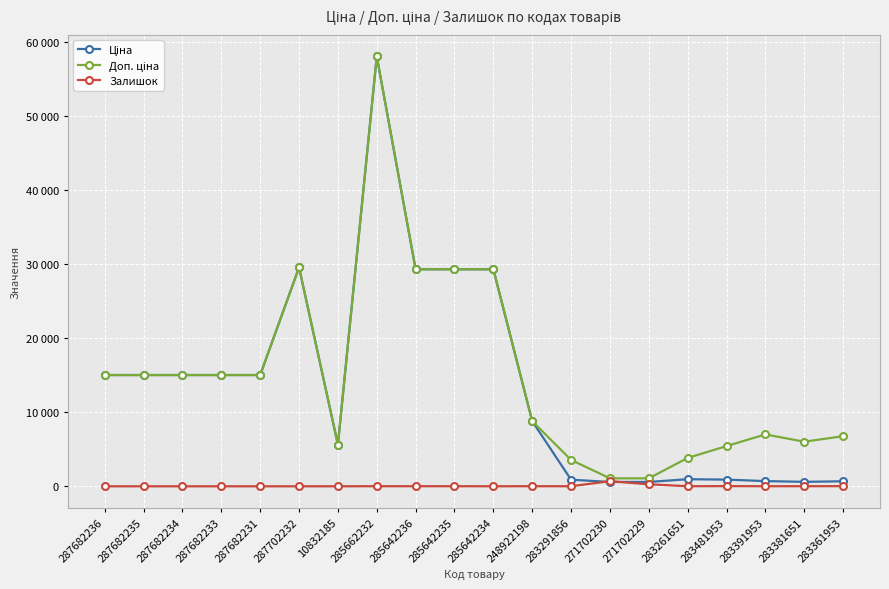

Which series has the largest total across all categories?

Доп. ціна